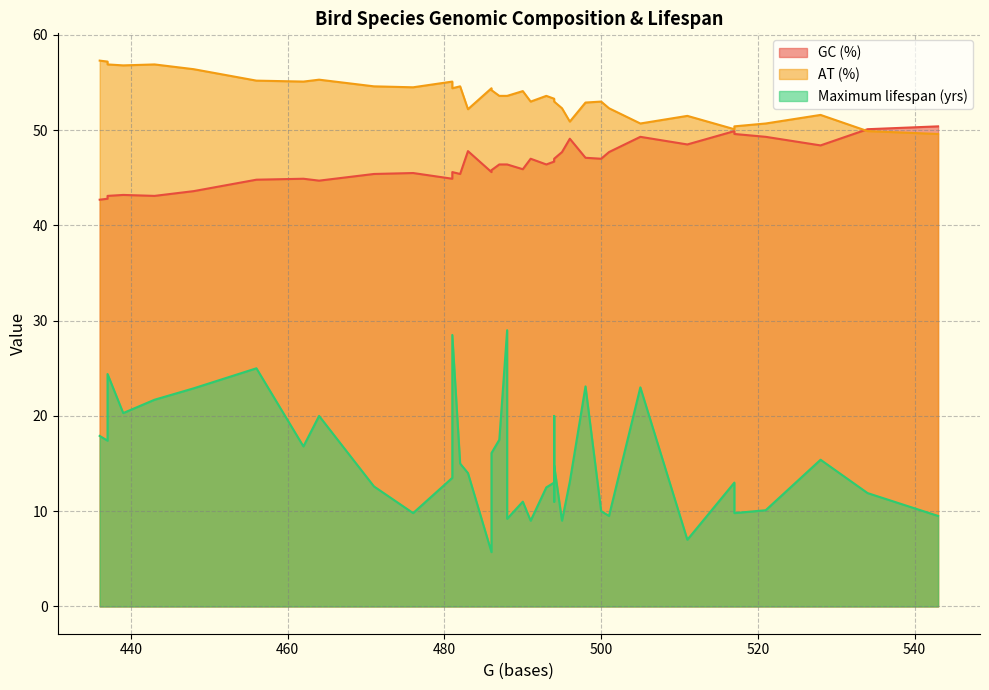

How many distinct data groups are displayed?

3